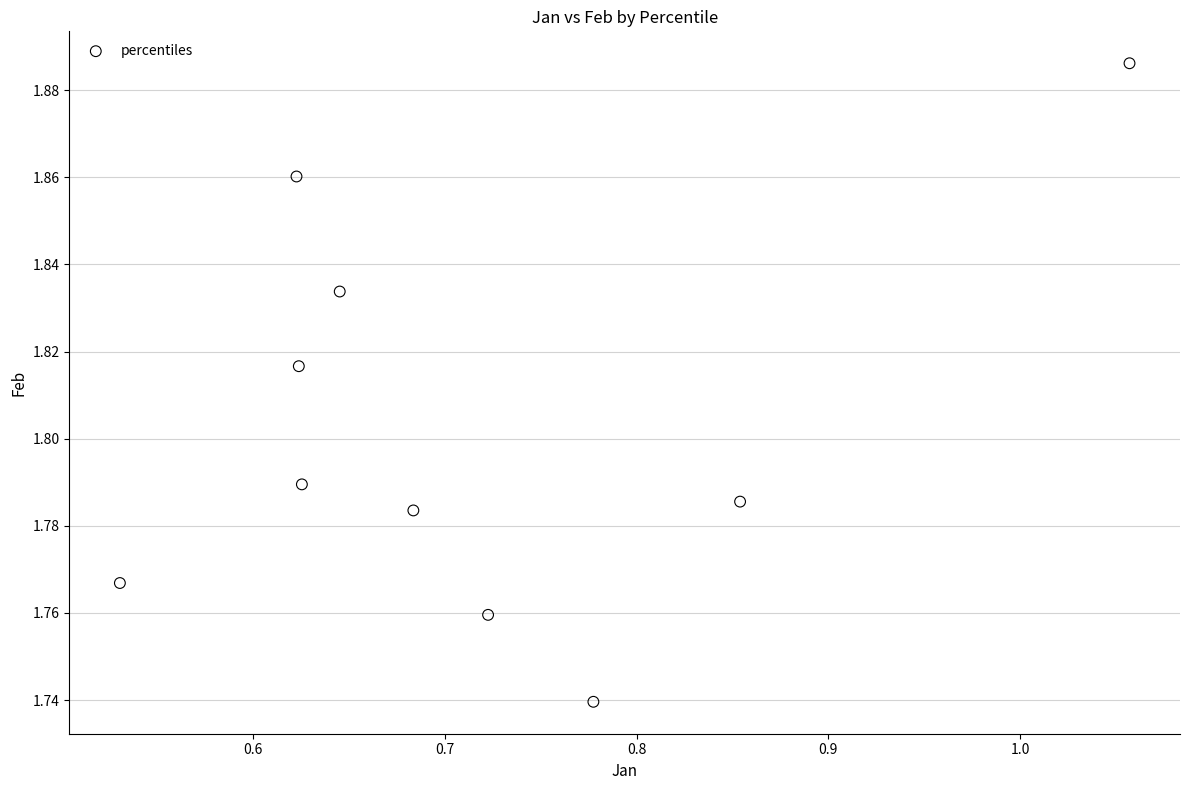

What is the range of X values (max minus min)?

0.5